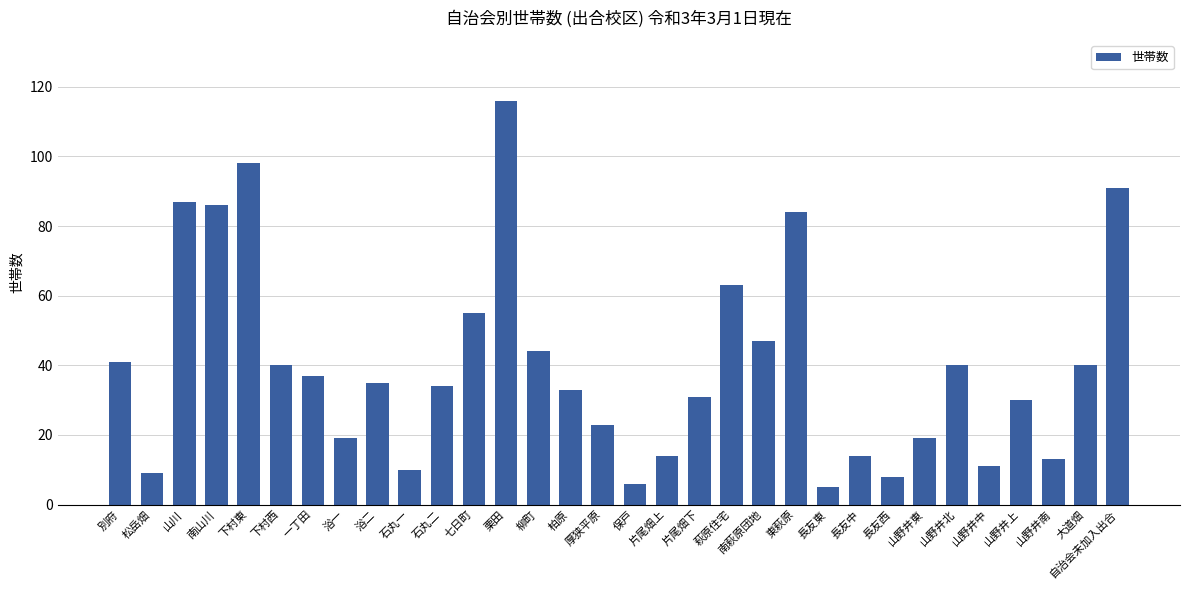

Is it true that the value at 下村西 is 57?

False